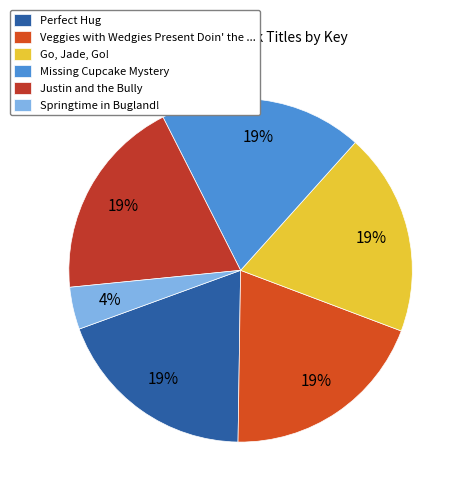

Combined, do Perfect Hug and Justin and the Bully account for over 50%?

No